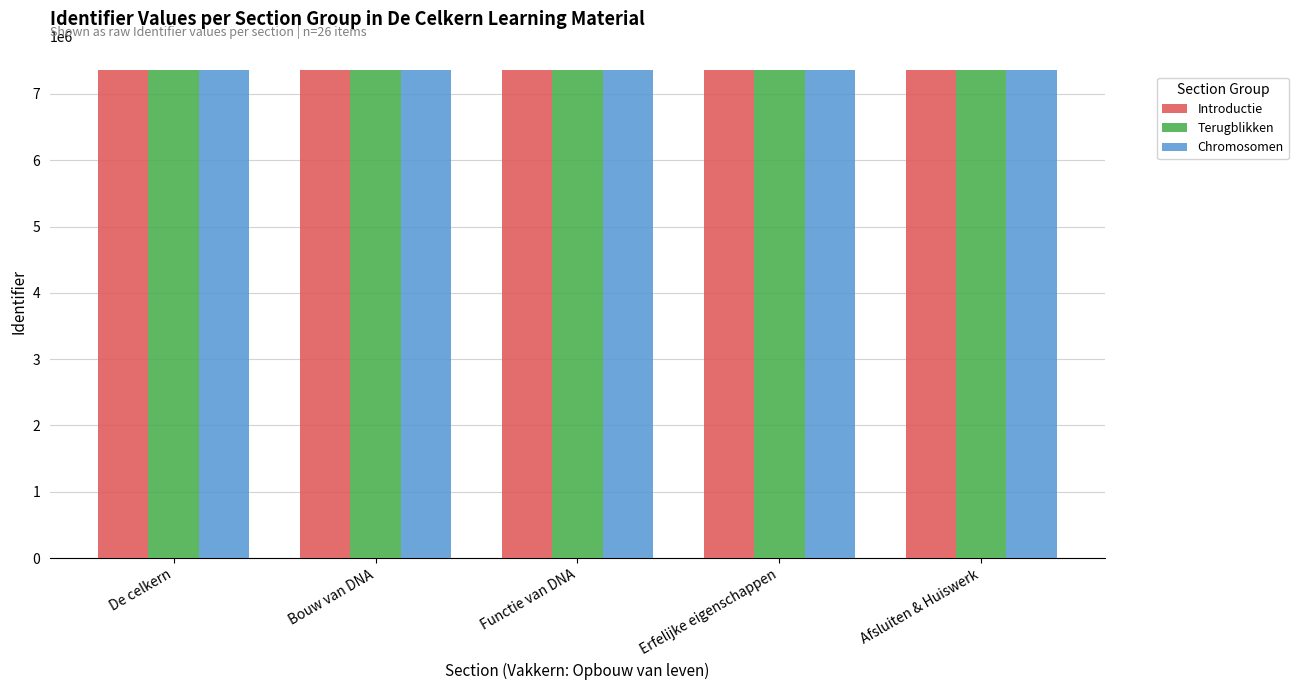

What is the greatest value displayed?

7358049